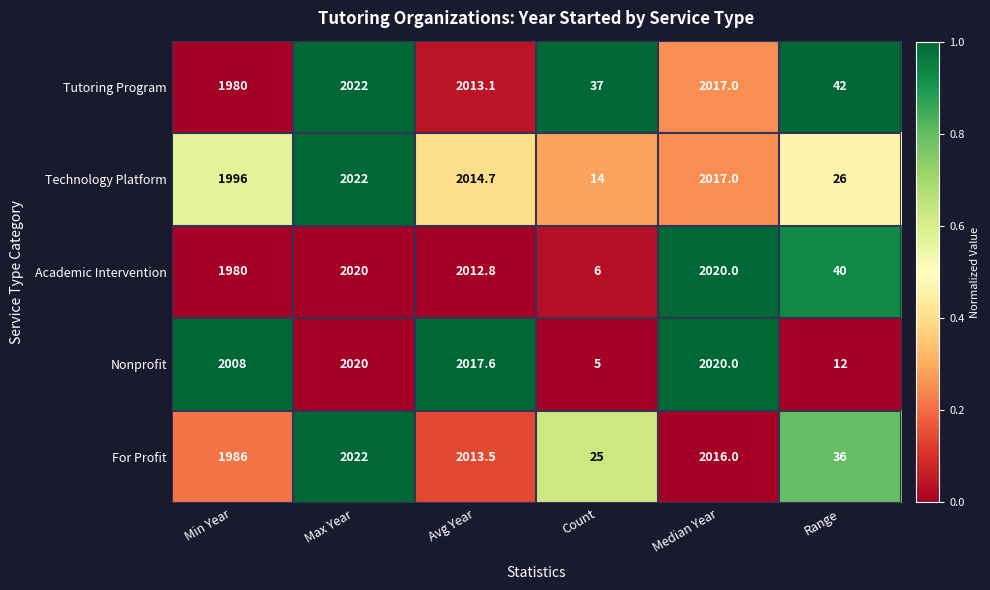

At which category does the chart reach its peak across all series?

Max Year